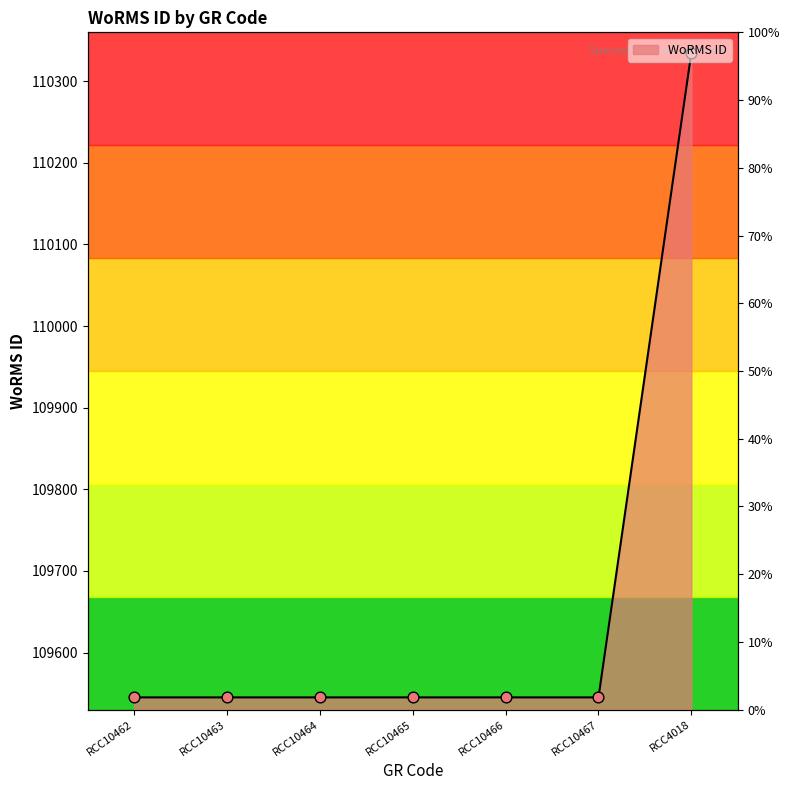

Approximately how many times larger is the value at RCC10467 compared to RCC10465?

1.0